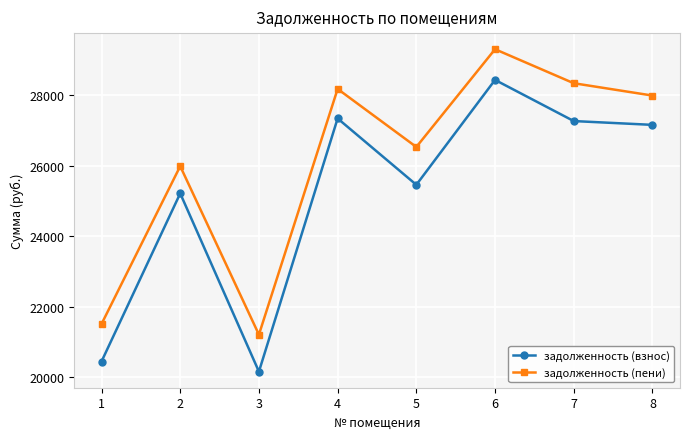

The задолженность (пени) series shows 28339.5 at 7. True or false?

True